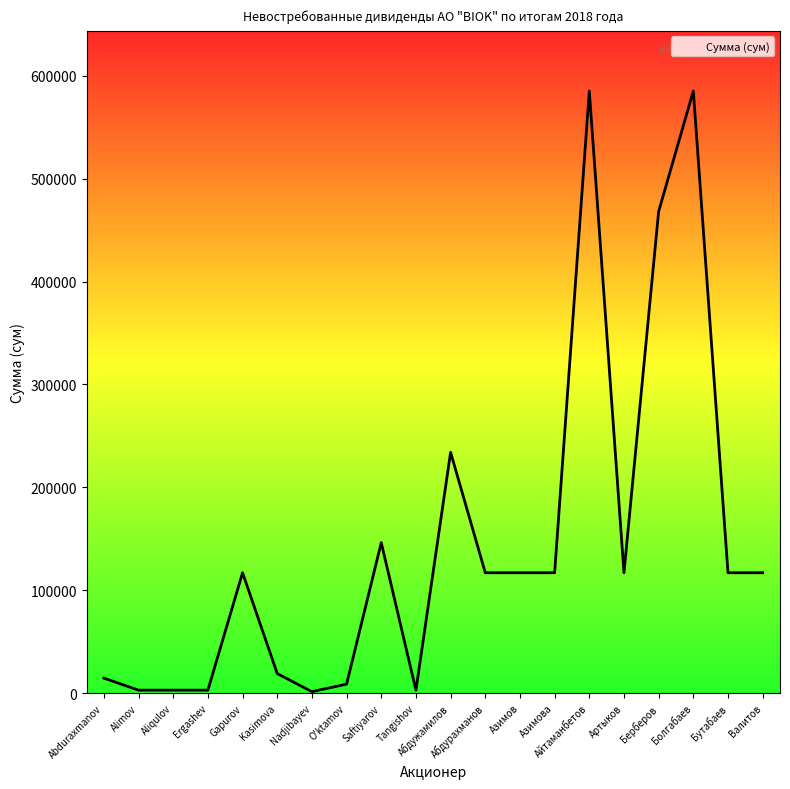

What is the maximum value shown in the chart?

585200